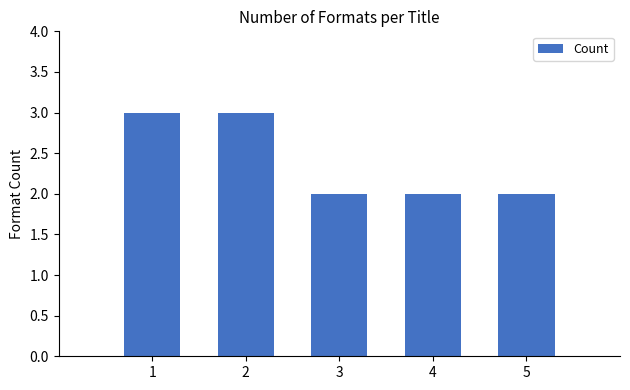

Reading left to right, extract all data points from this chart.

1=3	2=3	3=2	4=2	5=2